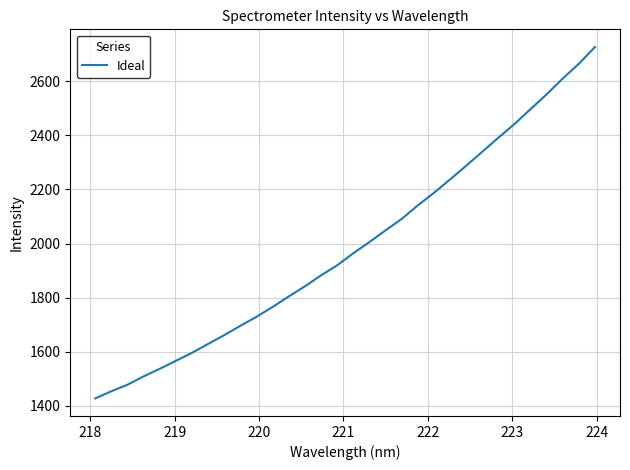

What is the smallest value displayed?

1427.4